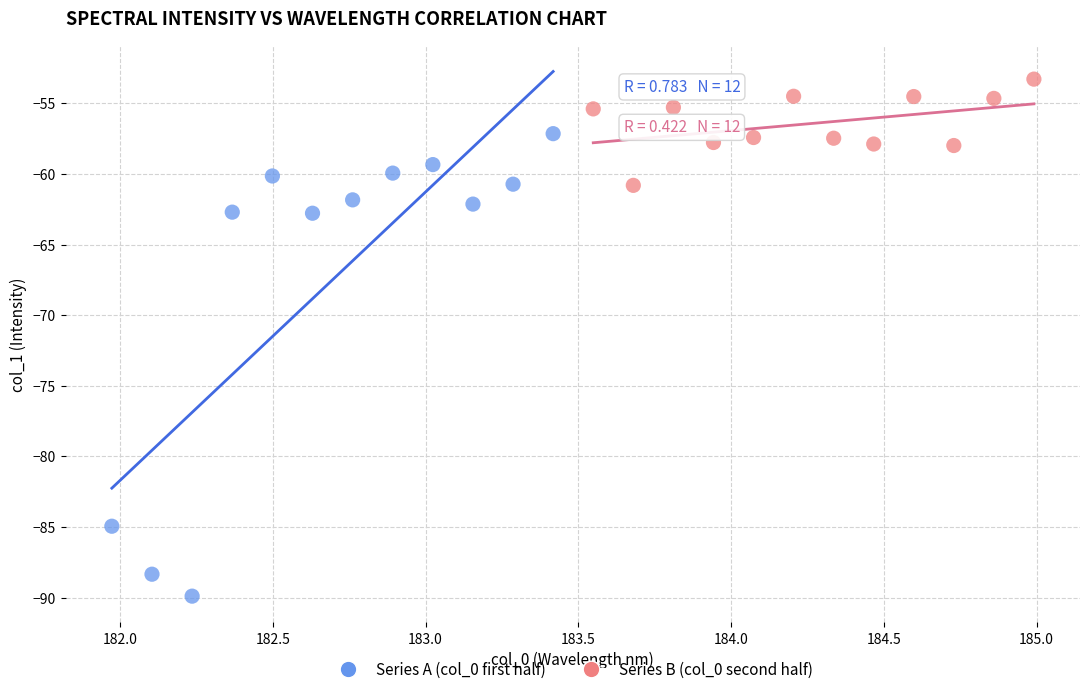

Which series has the largest Y range (max minus min)?

Series A (col_0 first half)